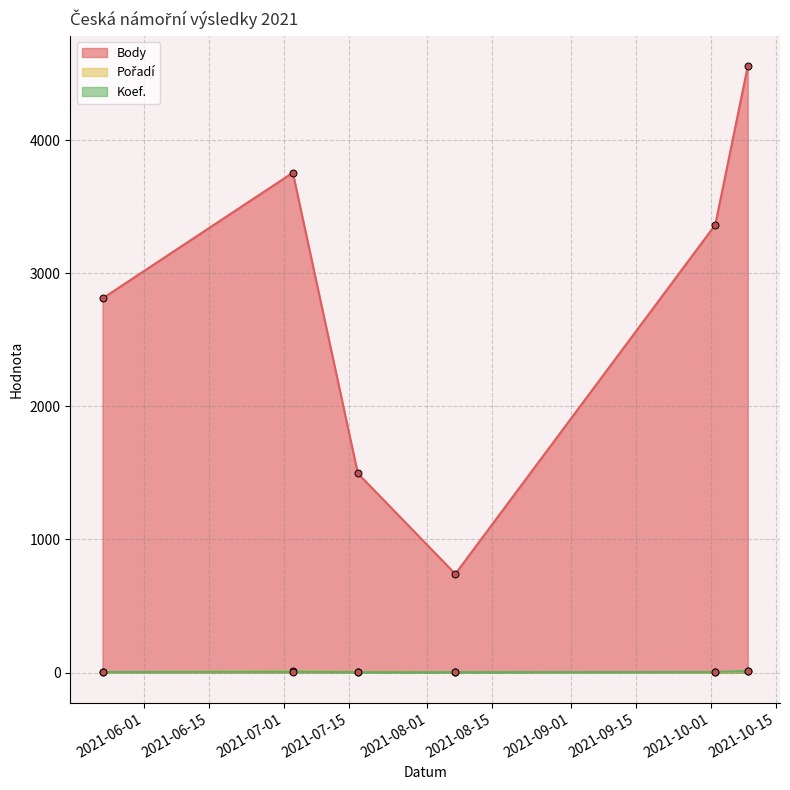

What is the label of the 1st point from the left?

2021-05-23